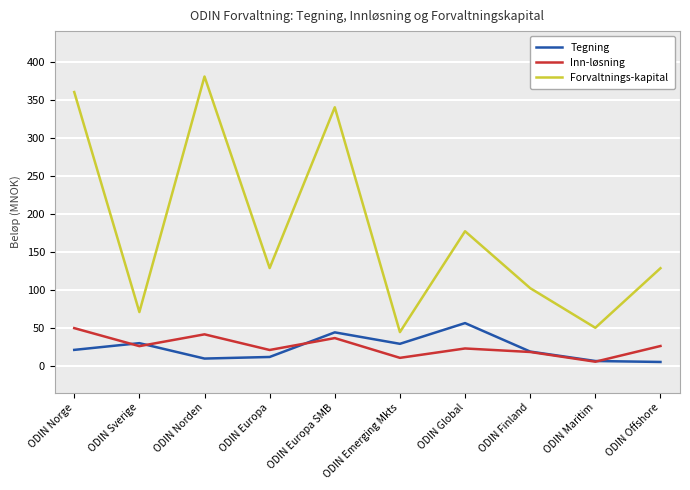

Which series has the largest total across all categories?

Forvaltnings-kapital